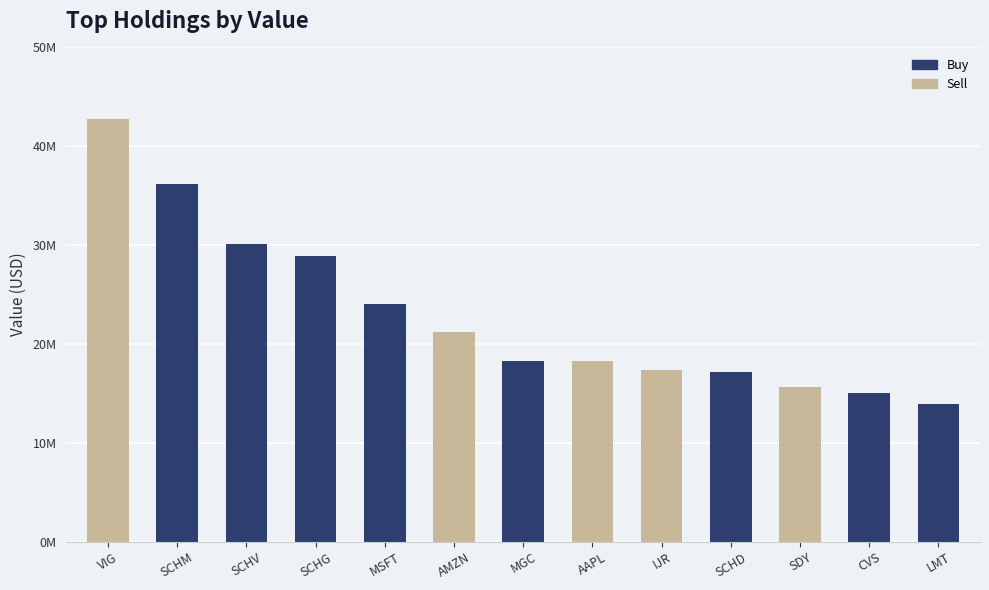

What position from the right is MGC?

7